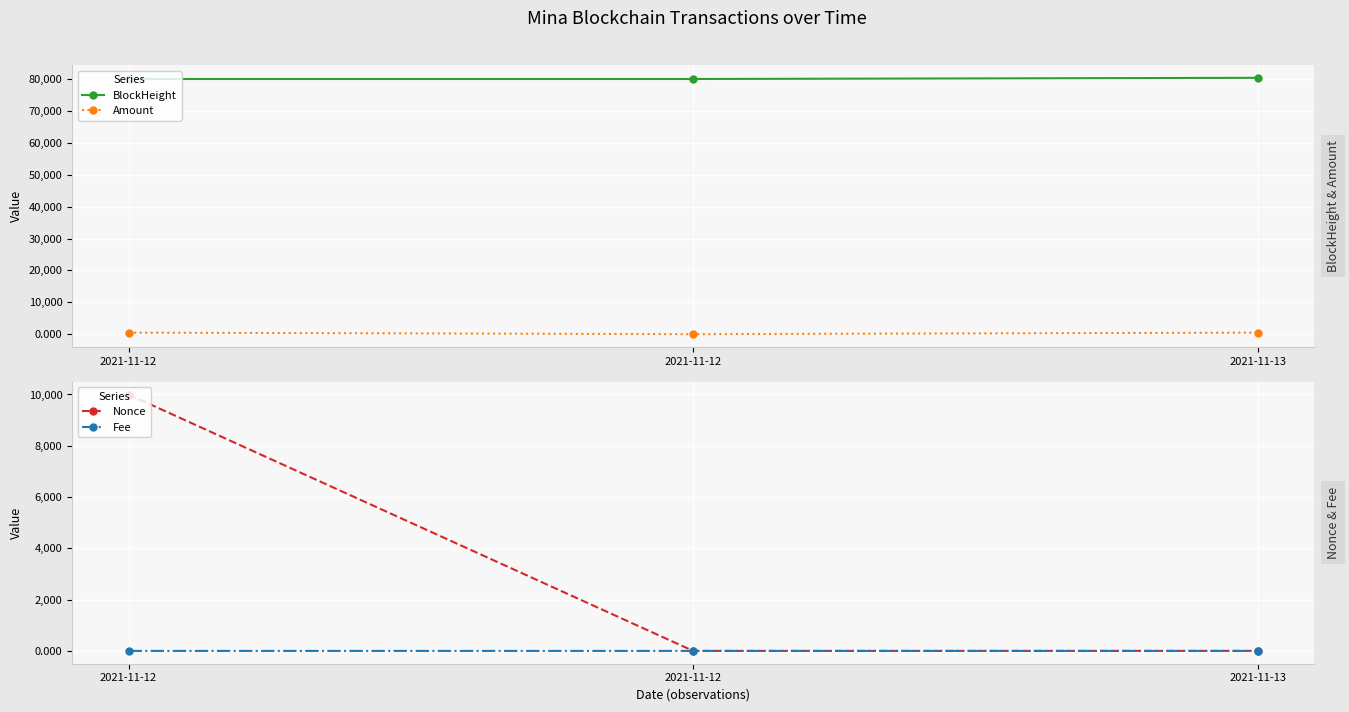

What are all the series names shown in the legend?

BlockHeight, Amount, Nonce, Fee